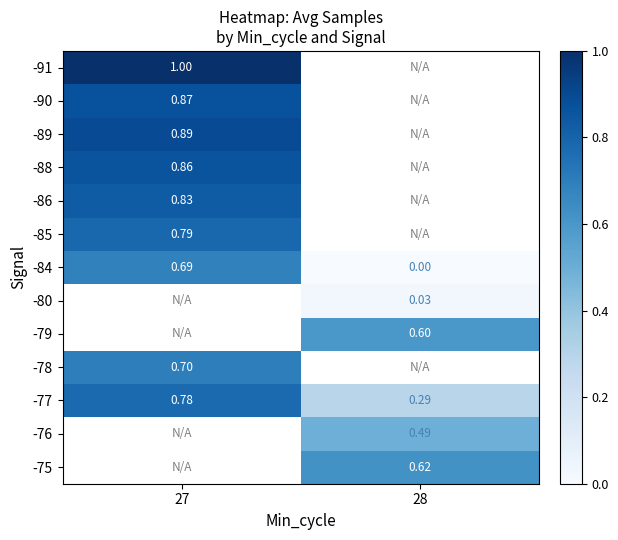

At which label does -88 reach its peak?

27